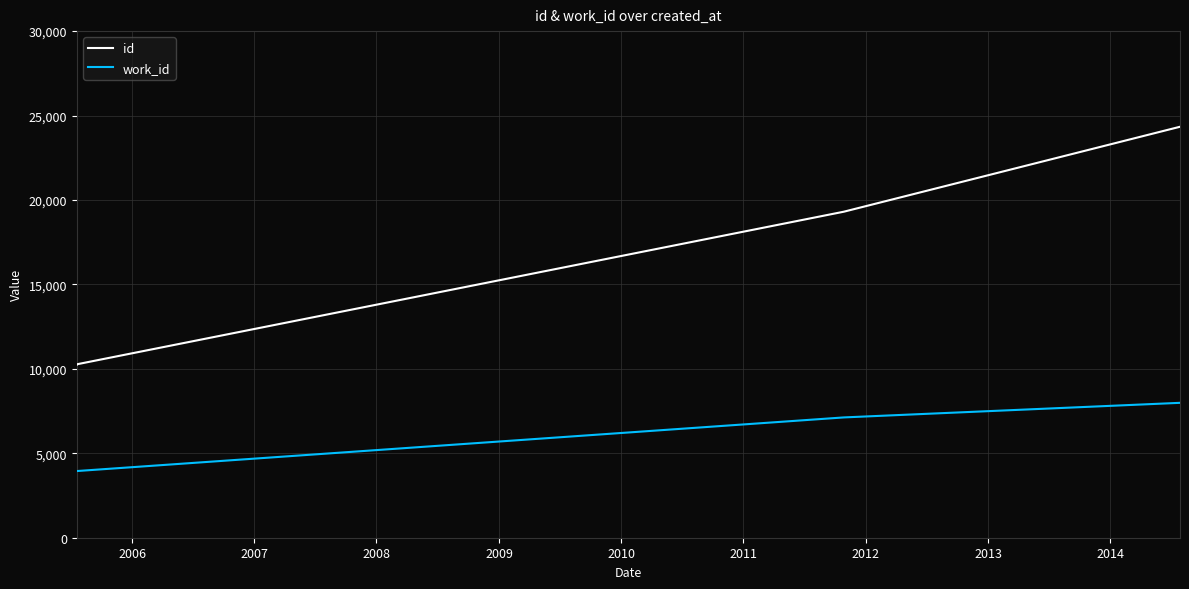

List the series in order of their overall mean, highest first.

id, work_id